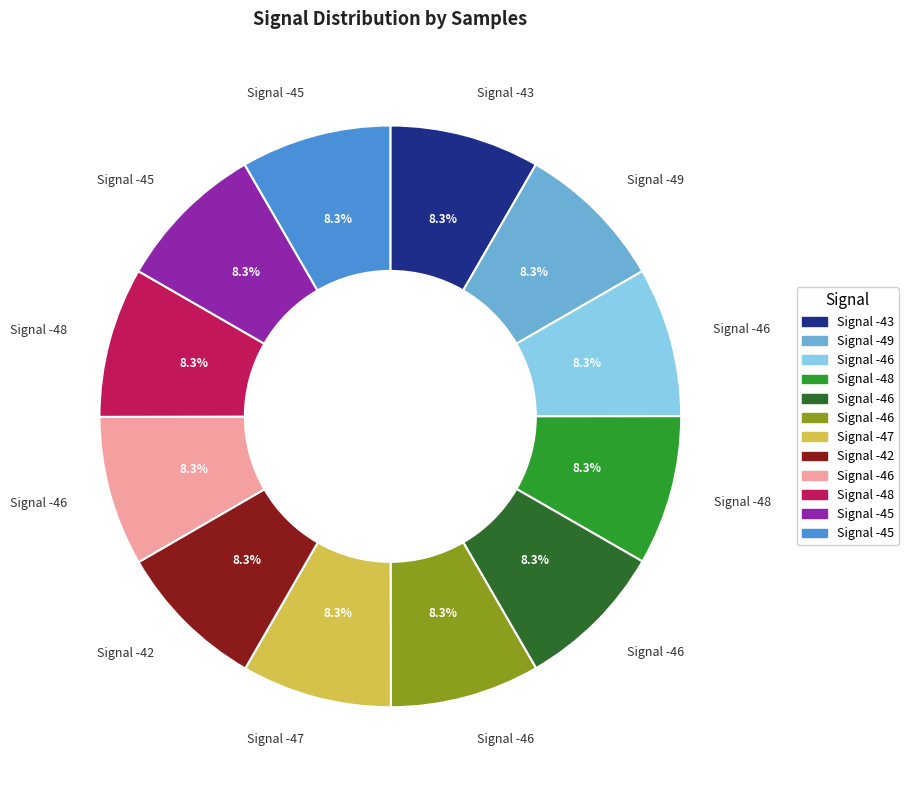

Is there any slice that represents more than half of the pie?

No